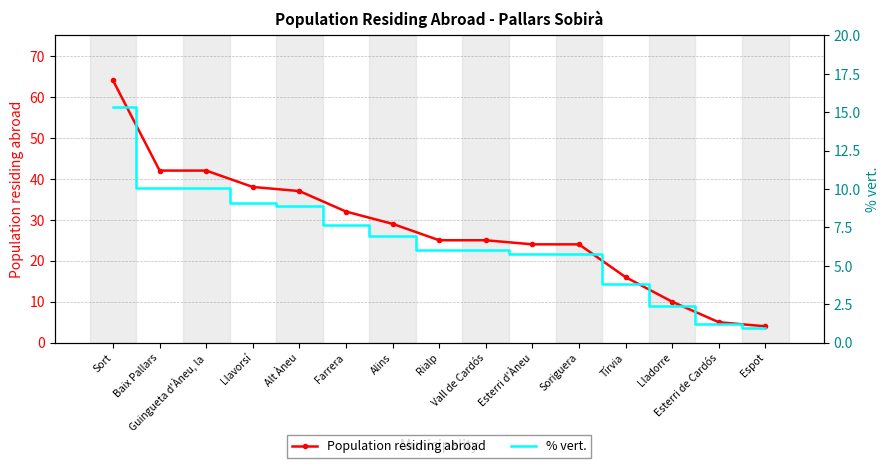

Is the value of % vert. at Rialp greater than the value of Population residing abroad at Farrera?

No